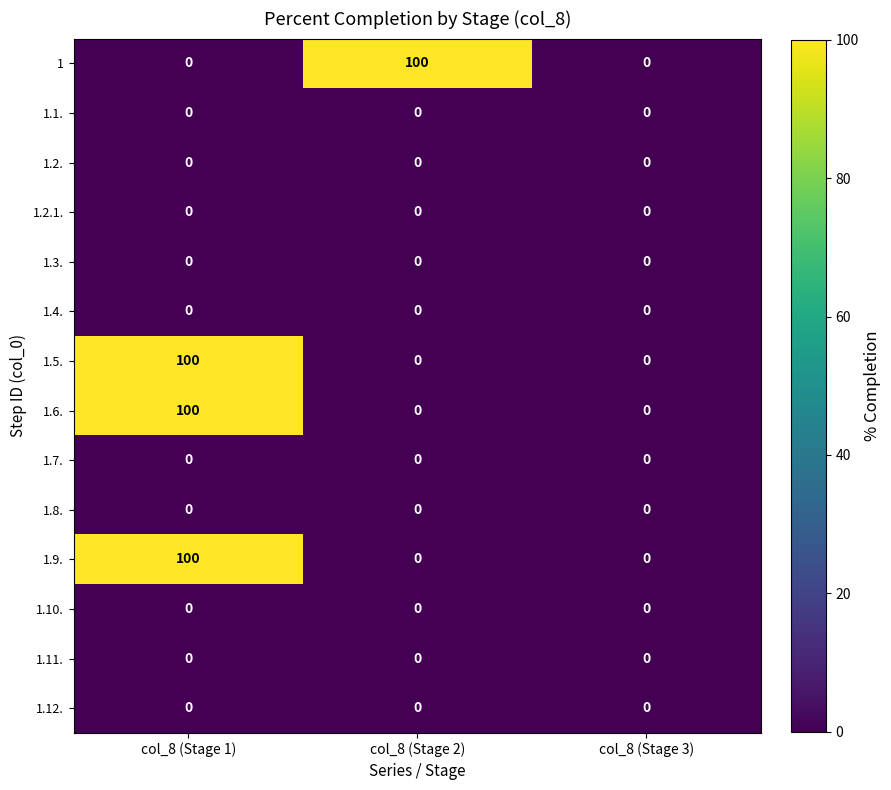

What is the sum of all 1 values?

100